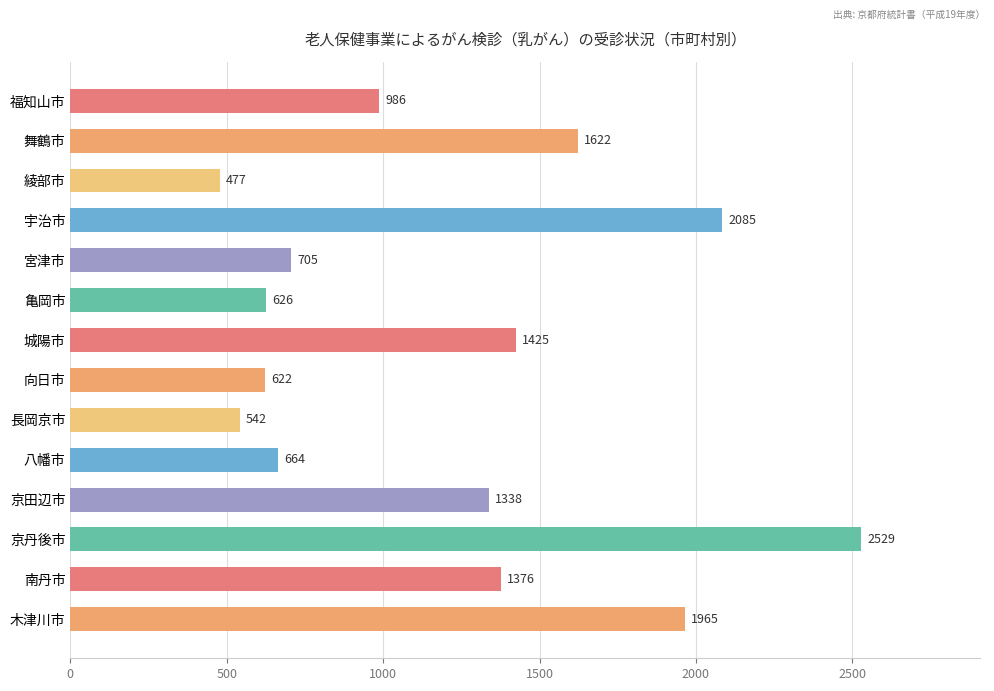

What value does the data have at 京田辺市?

1338